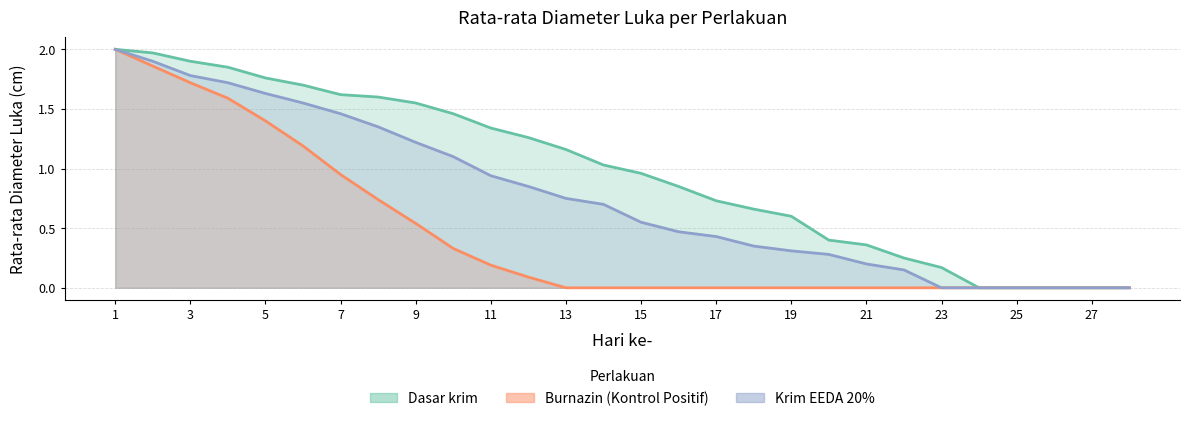

Which label corresponds to the smallest value in the chart?

23